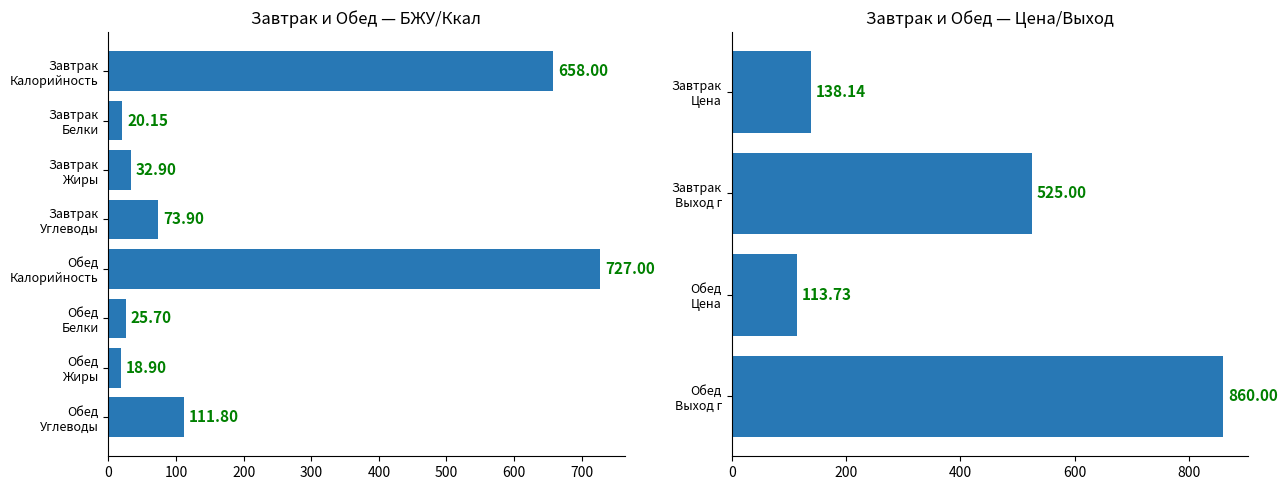

Between Обед and Завтрак, which is larger?

Обед